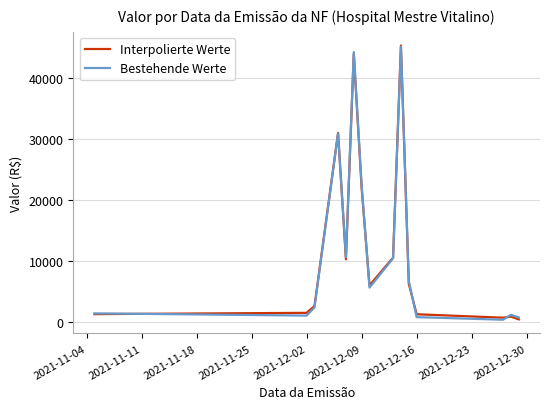

What is the maximum value for Interpolierte Werte?

45363.1